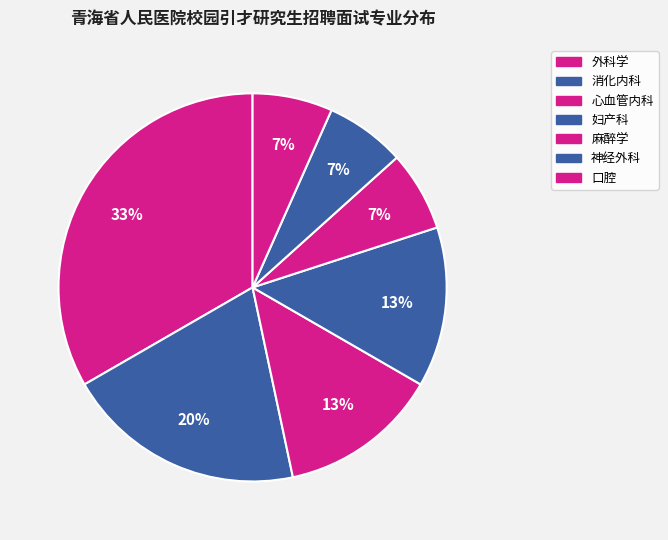

How many segments does this pie chart have?

7